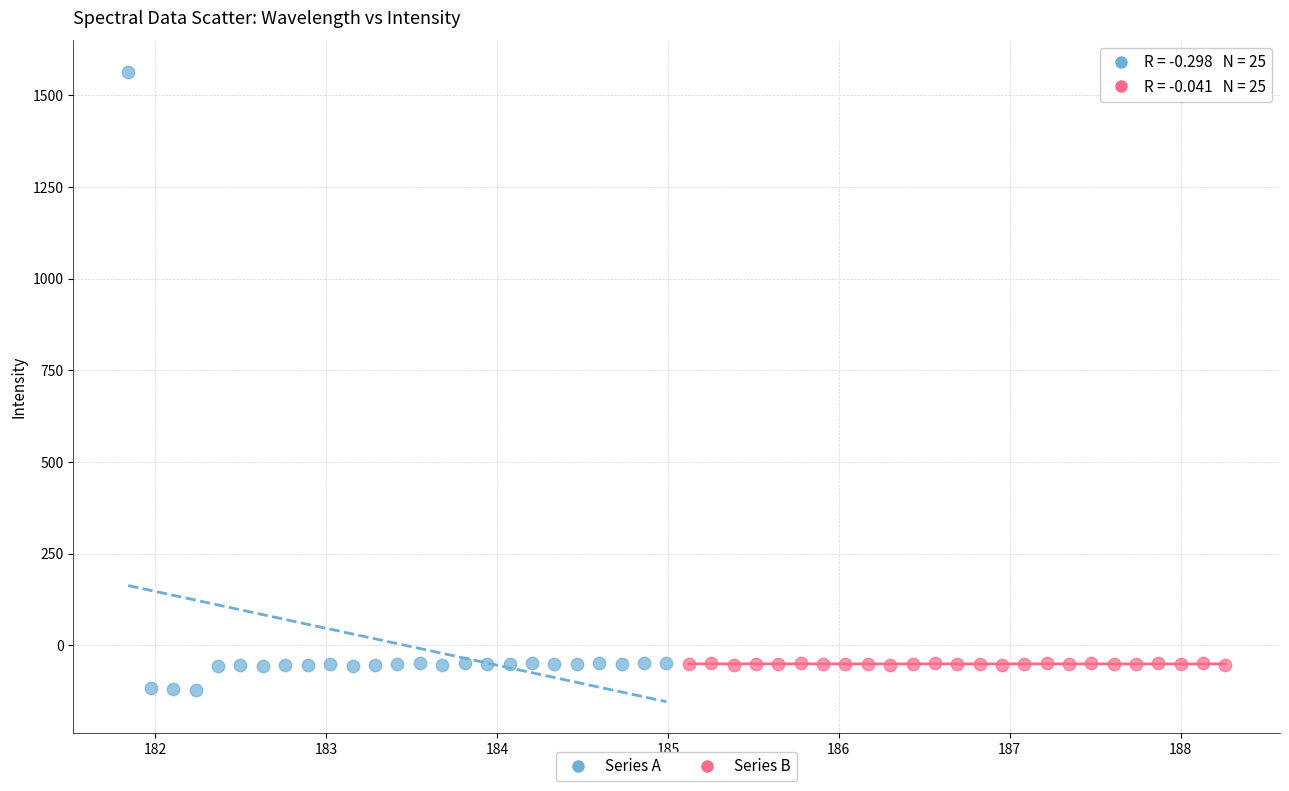

Which series has the largest Y range (max minus min)?

Series A